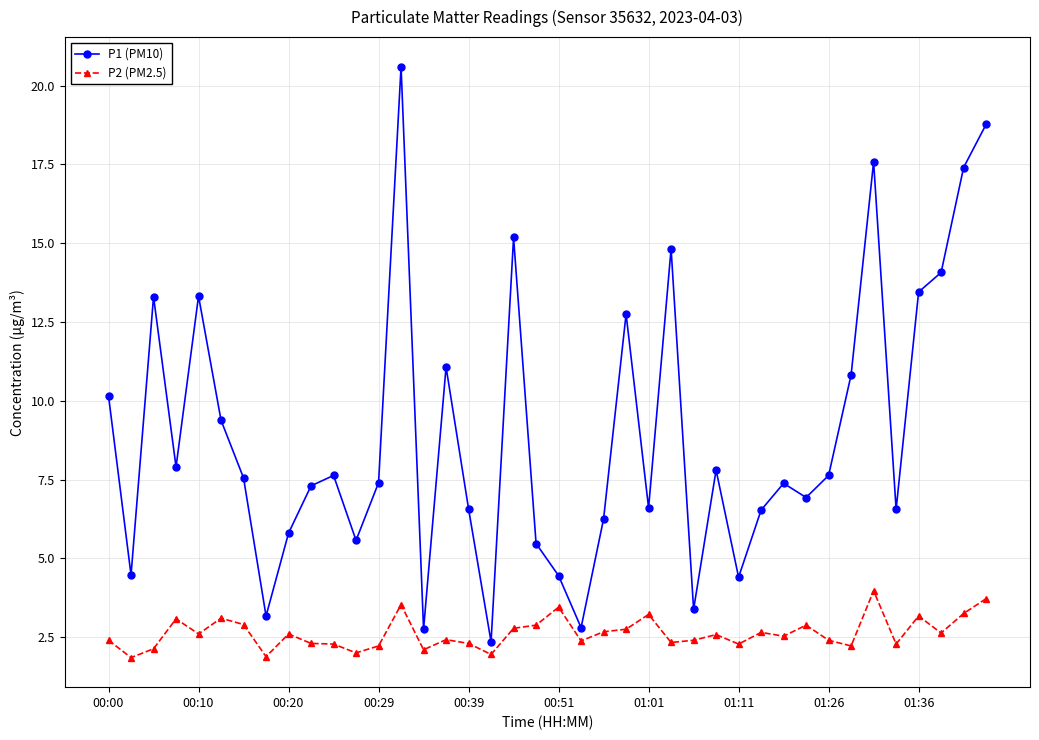

True or false: P1 (PM10) and P2 (PM2.5) cross at least once.

False